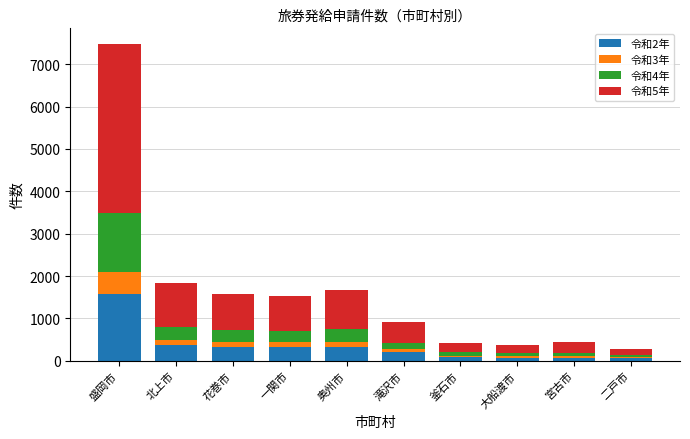

Is it true that 令和2年 equals 600 at 北上市?

False